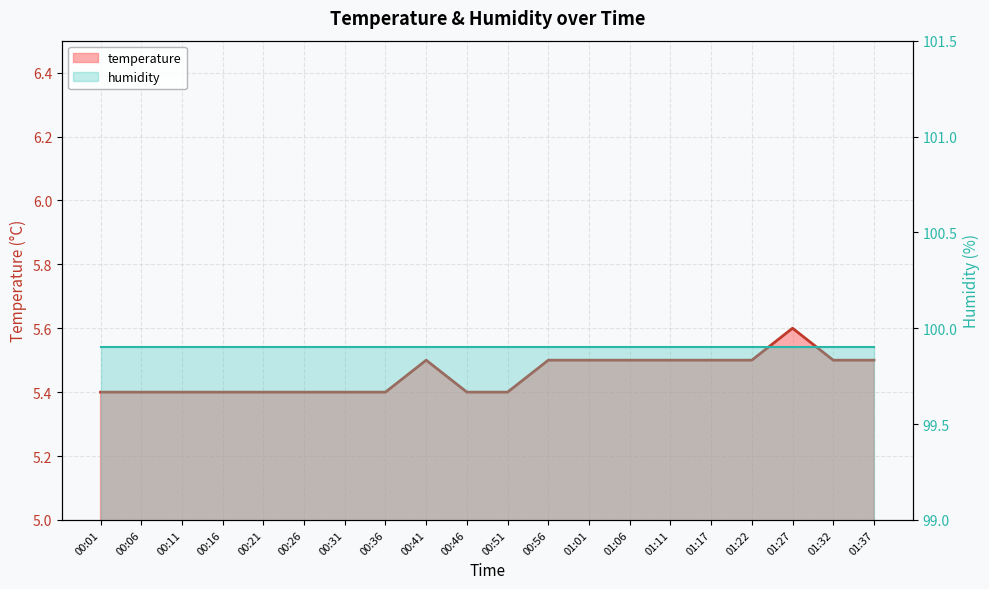

List the labels in order of value, smallest first.

00:01, 00:06, 00:11, 00:16, 00:21, 00:26, 00:31, 00:36, 00:46, 00:51, 00:41, 00:56, 01:01, 01:06, 01:11, 01:17, 01:22, 01:32, 01:37, 01:27